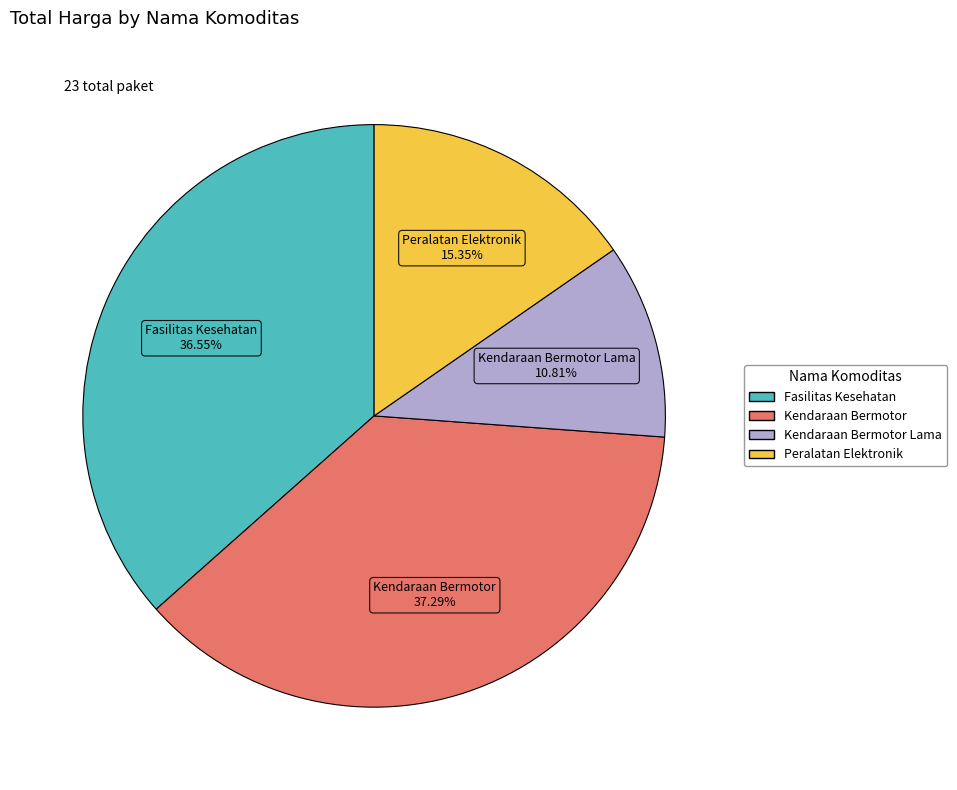

Is there any slice that represents more than half of the pie?

No